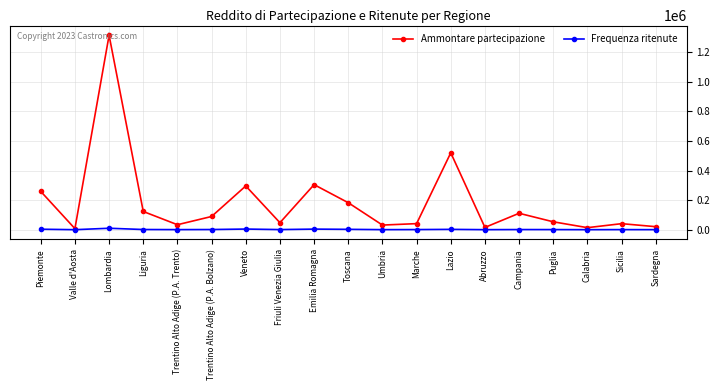

What are all the series names shown in the legend?

Ammontare partecipazione, Frequenza ritenute